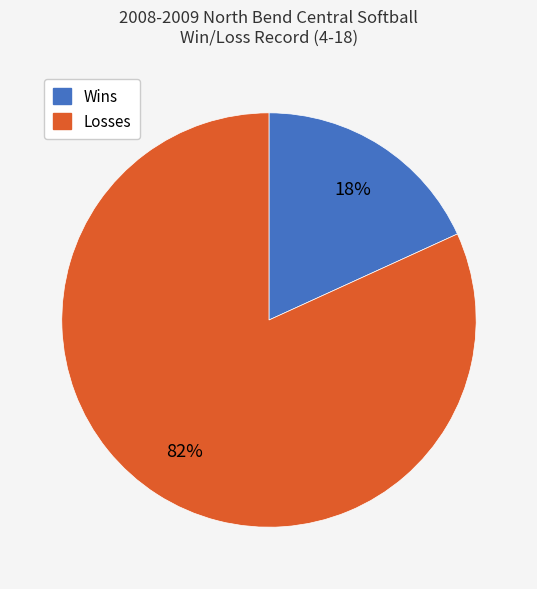

Which slice is the largest?

Losses